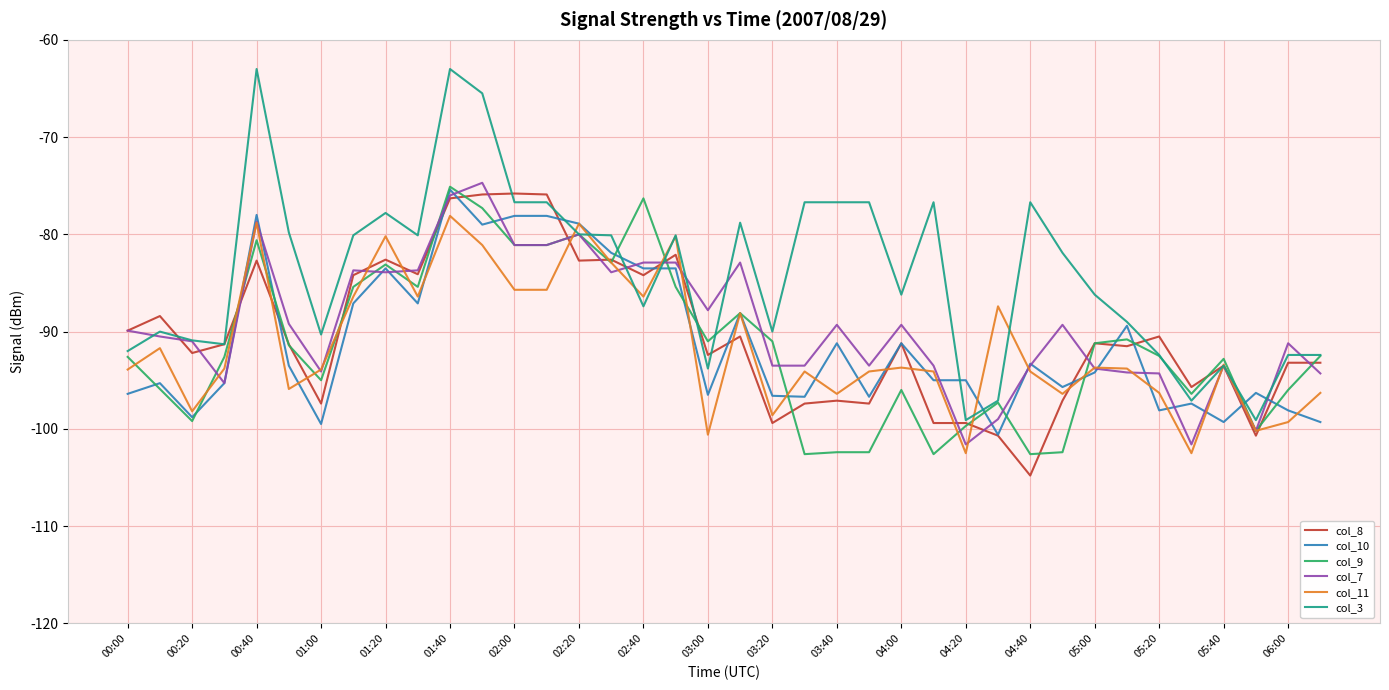

What is the minimum value for col_3?

-99.1